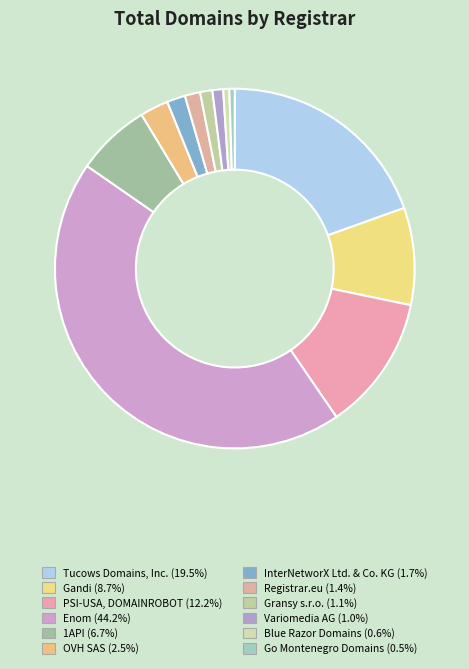

To the nearest percent, what is the difference between the InterNetworX Ltd. & Co. KG and OVH SAS slice percentages?

1%